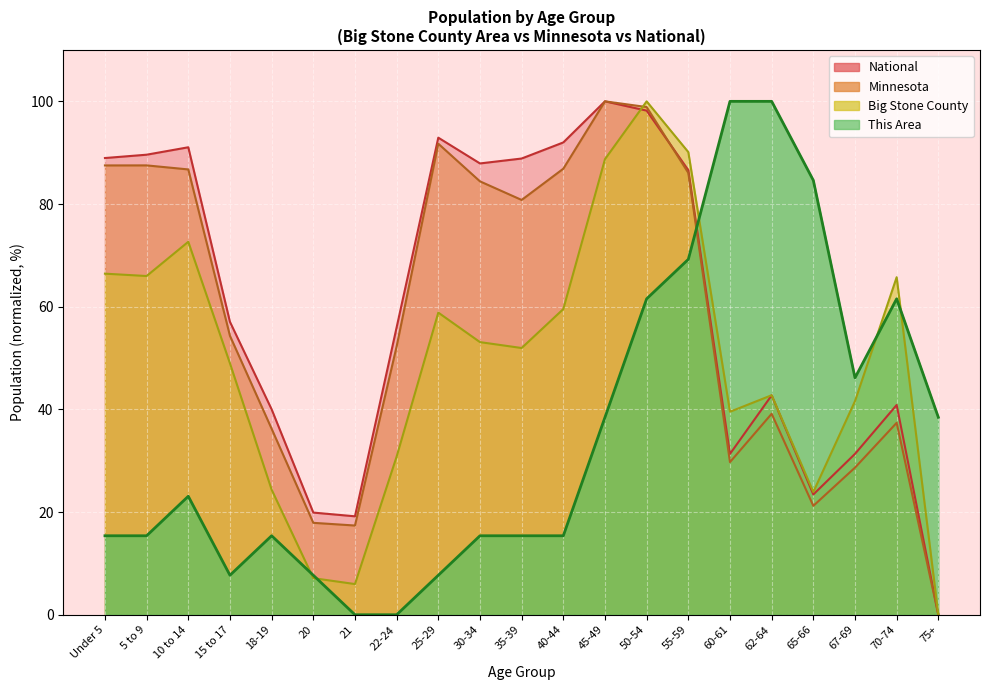

List the labels in order of Big Stone County value, smallest first.

75+, 21, 20, 65-66, 18-19, 22-24, 60-61, 67-69, 62-64, 15 to 17, 35-39, 30-34, 25-29, 40-44, 70-74, 5 to 9, Under 5, 10 to 14, 45-49, 55-59, 50-54